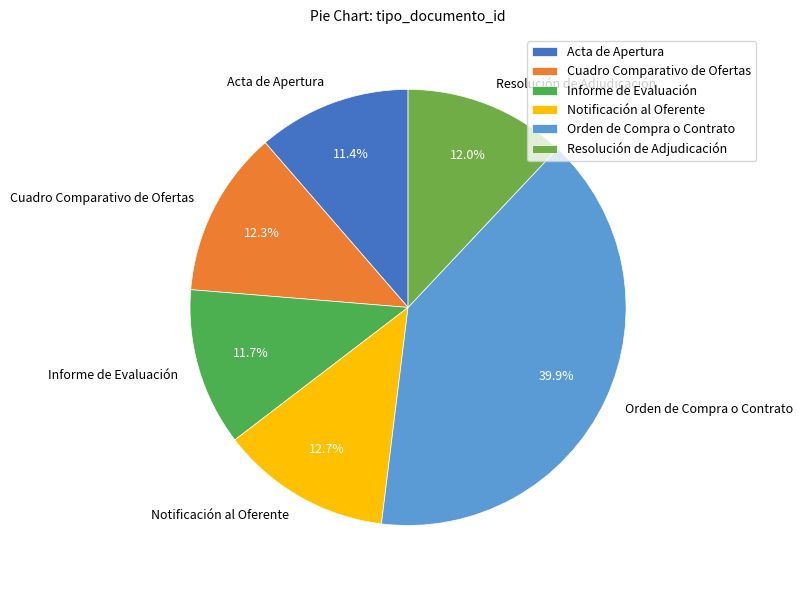

What is the largest slice in the pie chart?

Orden de Compra o Contrato